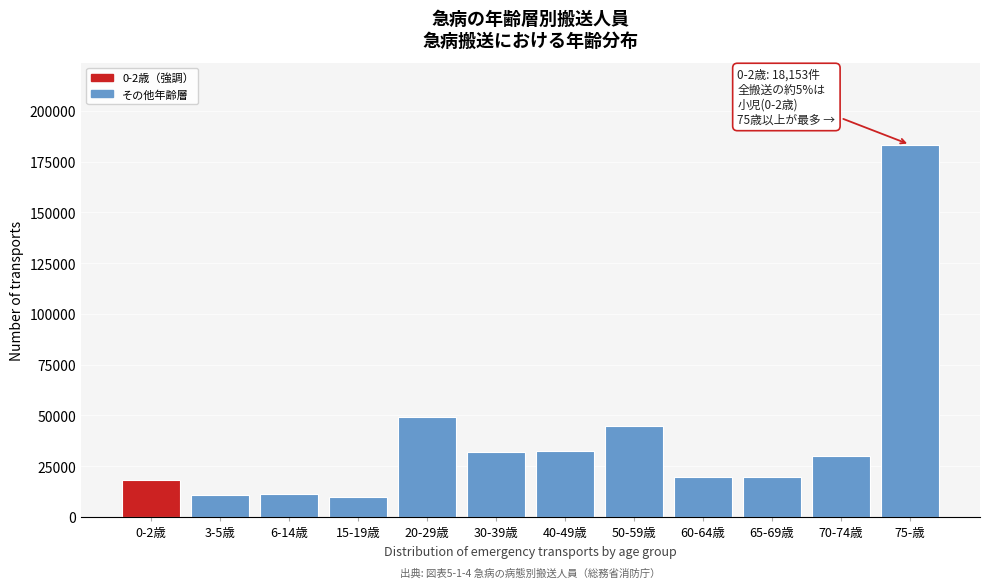

At which label is the value closest to 96589?

20-29歳